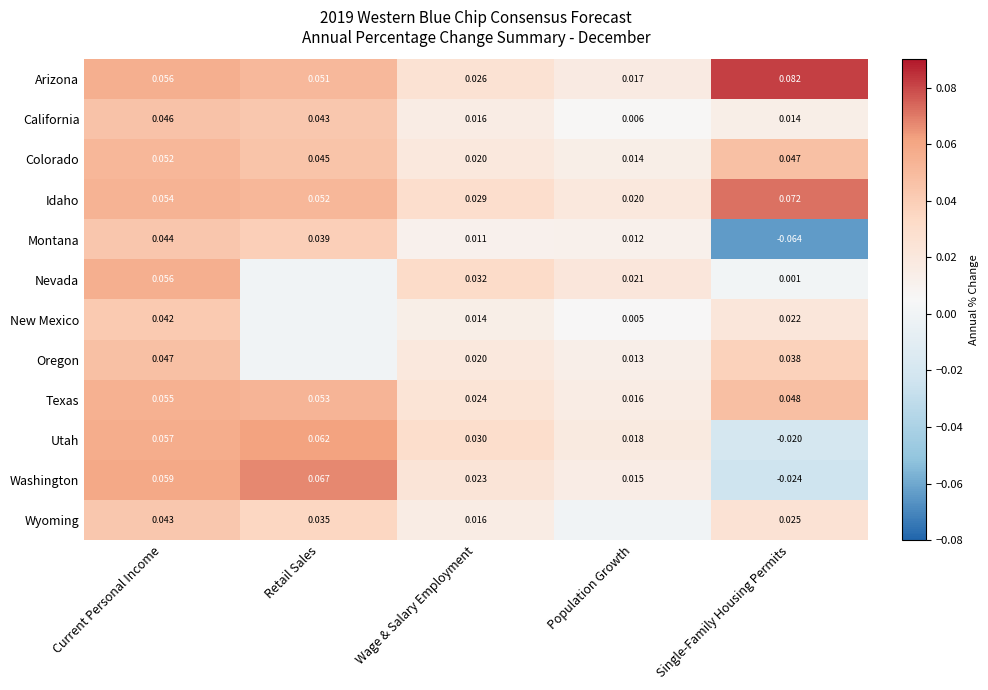

How many values in Washington are above zero?

4